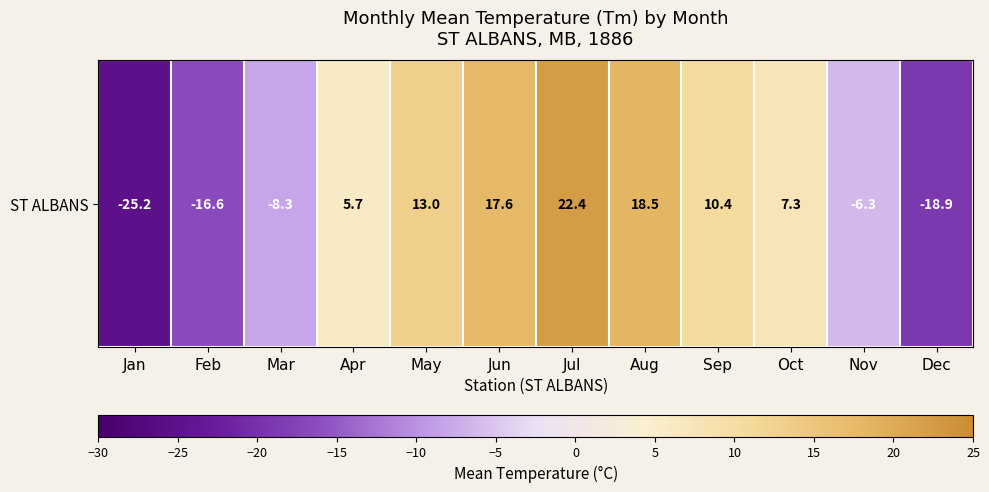

What is the smallest value displayed?

-25.2